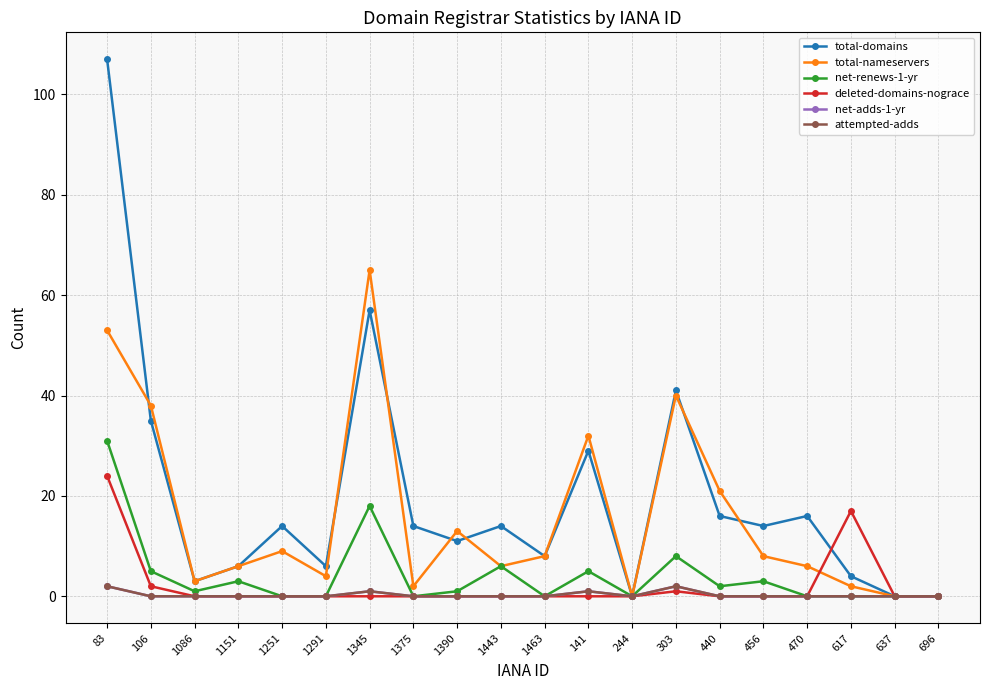

Is this an area chart (filled region under the line)?

No